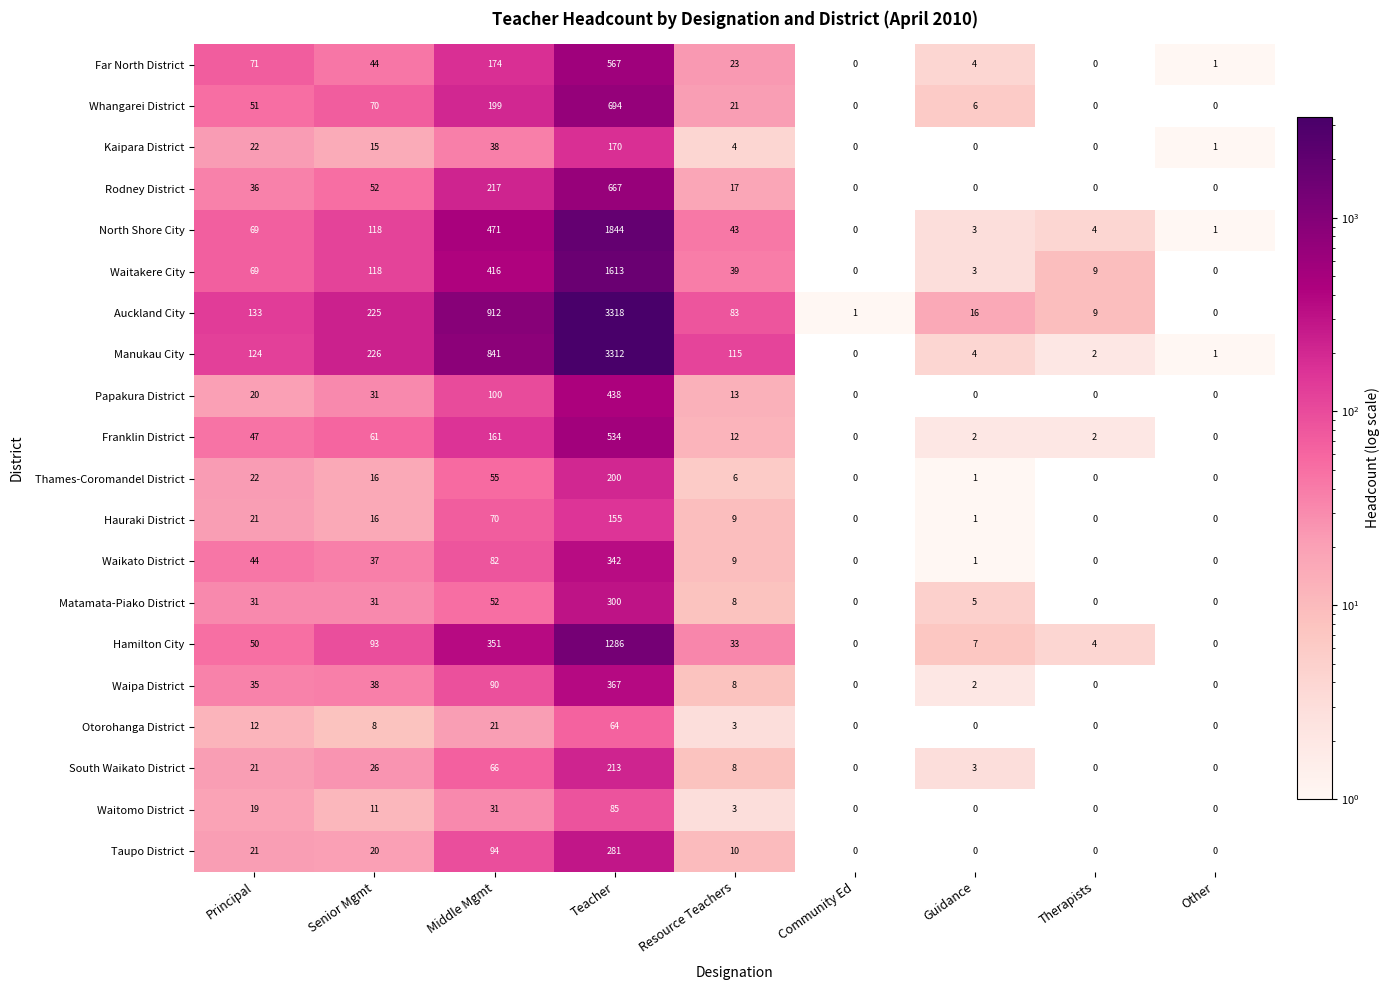

What is the average value of the Franklin District series?

91